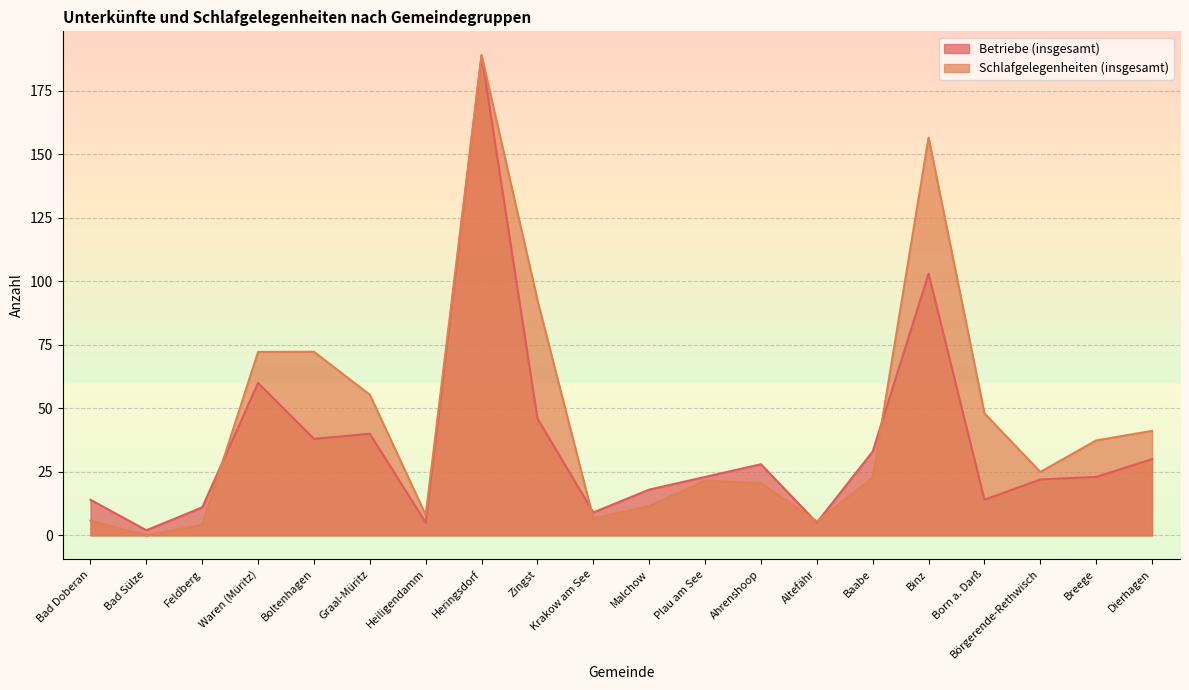

Between which two adjacent categories do Schlafgelegenheiten (insgesamt) and Betriebe (insgesamt) first intersect?

Feldberg and Waren (Müritz)